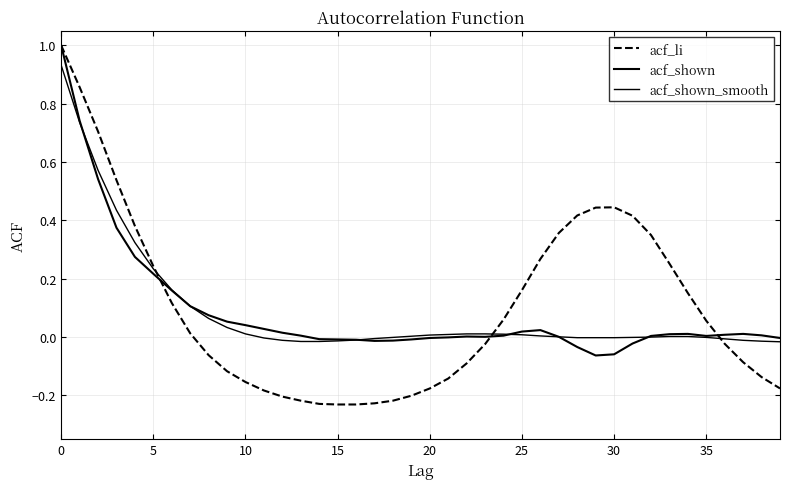

Does the chart display data point markers on the line(s)?

No